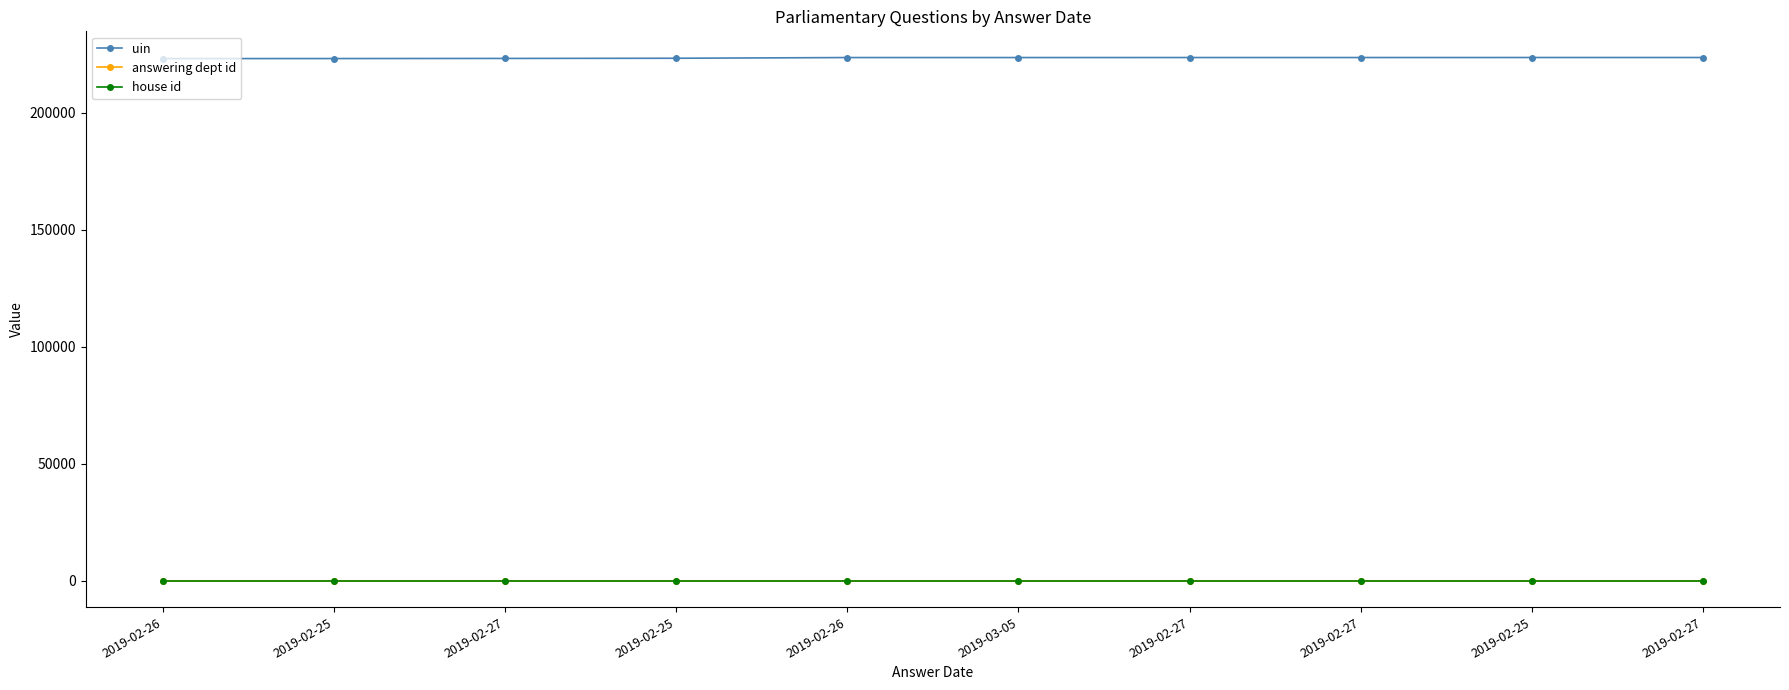

Reading left to right, transcribe all the data shown in this chart.

uin: 223056	223075	223125	223204	223503	223504	223509	223511	223520	223522
answering dept id: 16	16	16	16	16	16	16	16	16	16
house id: 1	1	1	1	1	1	1	1	1	1